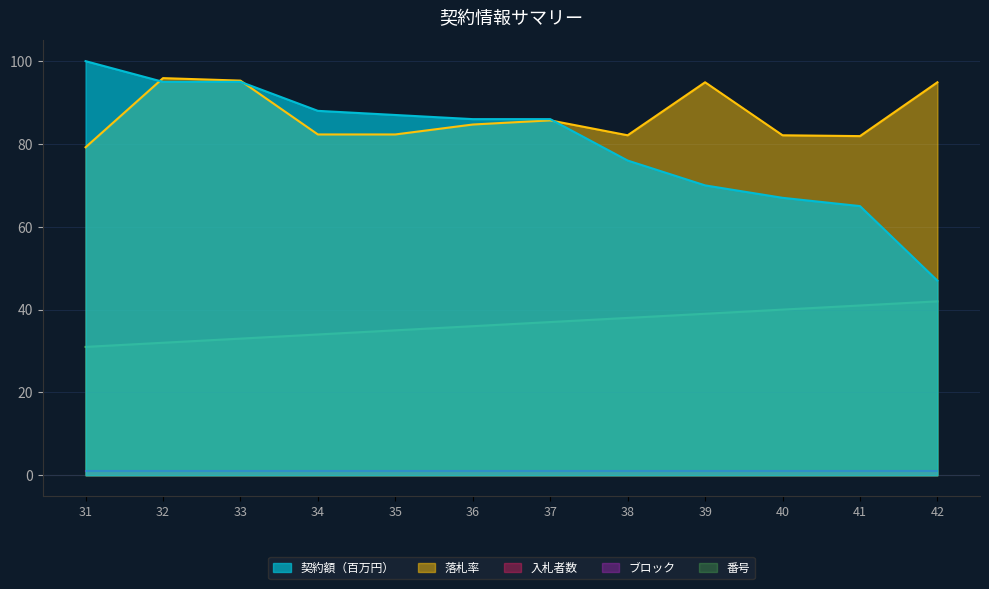

Count the number of categories in the chart.

12